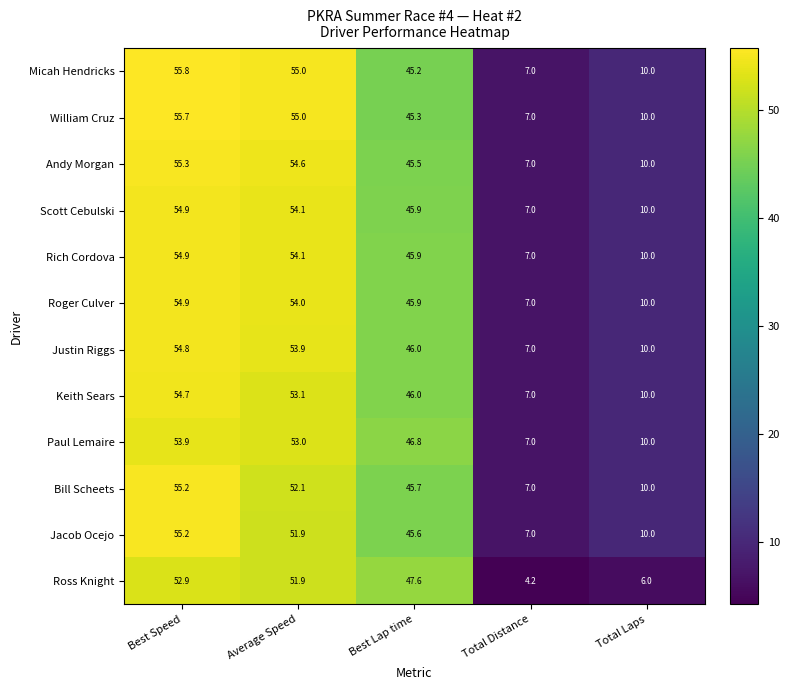

At how many categories does at least one series exceed 12?

3